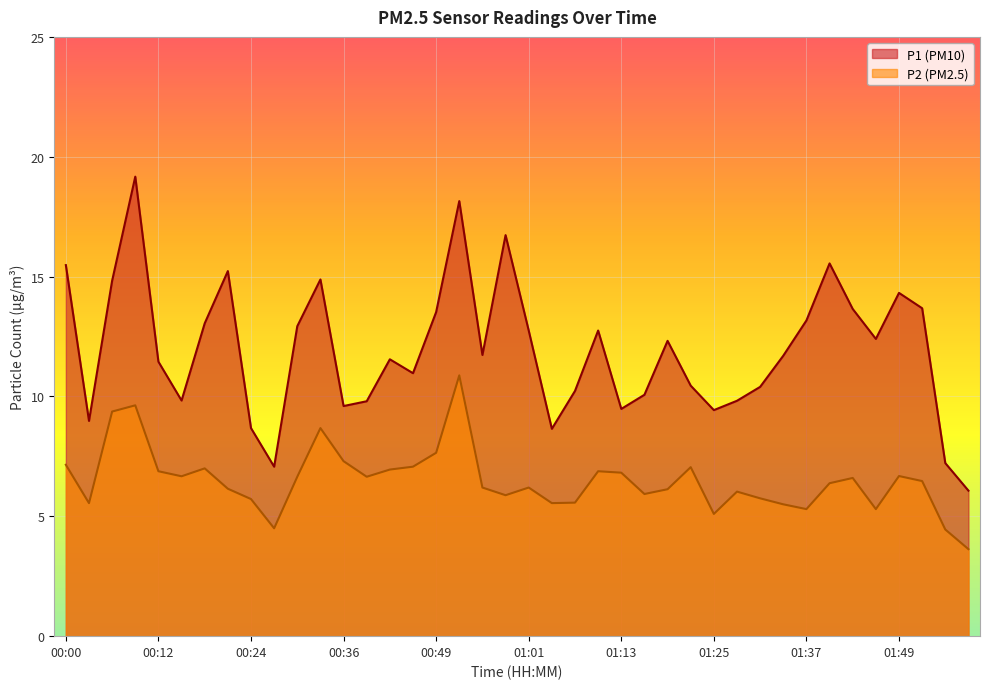

How many interior local valleys does the P2 series have?

10